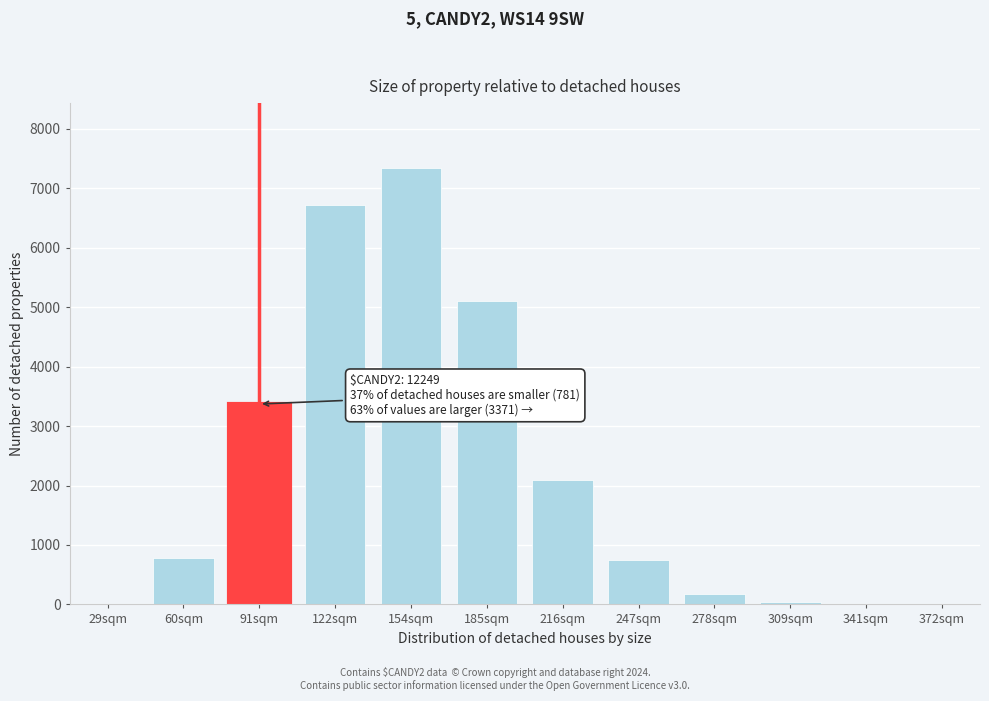

At which label is the value closest to 3667?

91sqm